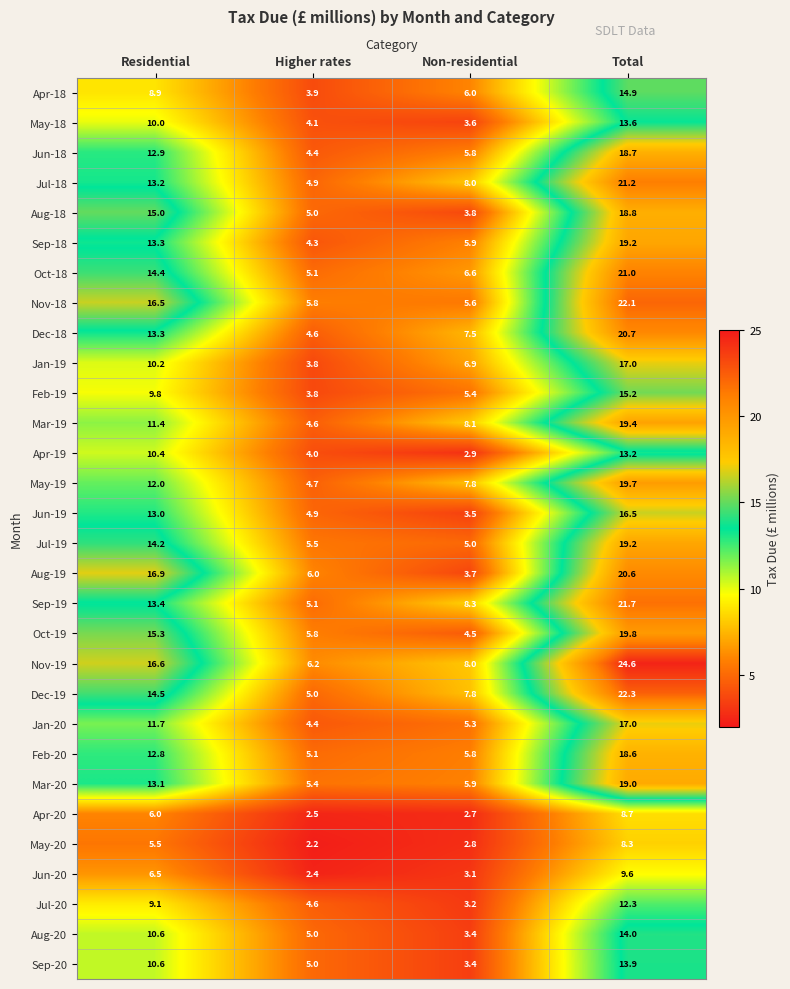

What is the sum of all Dec-18 values?

46.1